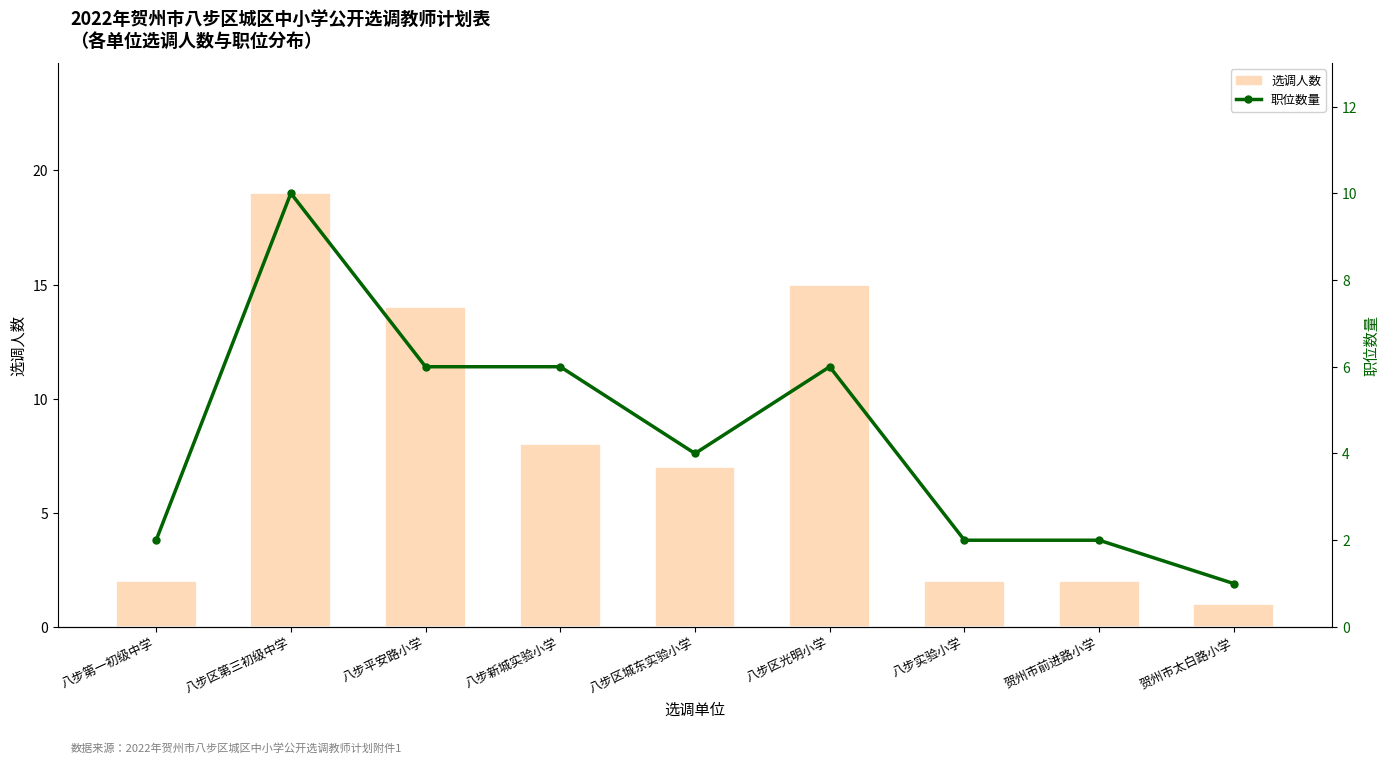

How many data points does each series have?

9